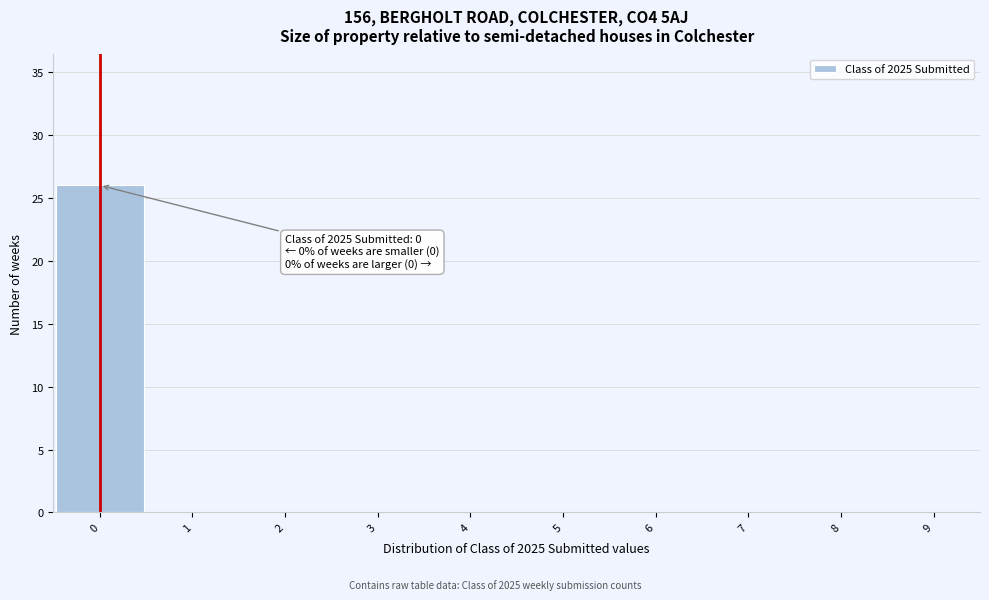

Over which range of the x-axis is the bar tallest?

-0.5 to 0.5